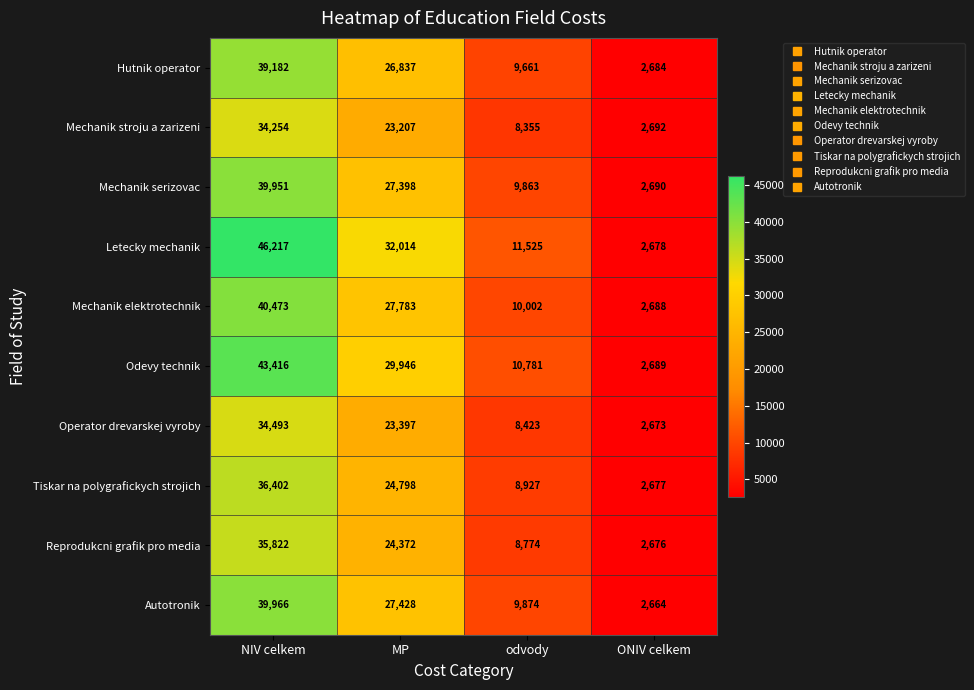

Rank the categories by Autotronik value from highest to lowest.

NIV celkem, MP, odvody, ONIV celkem